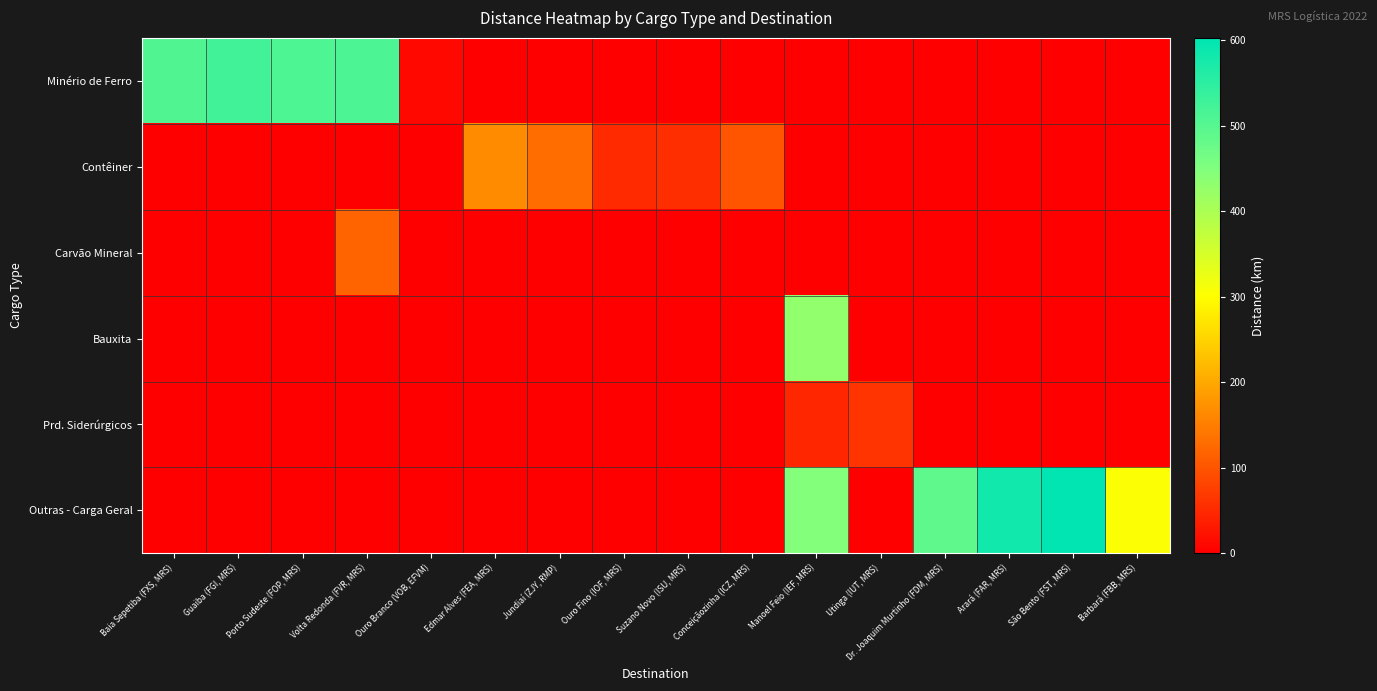

Reading right to left, list all the values displayed in this chart.

Minério de Ferro: Barbará (FBB, MRS)=0	São Bento (FST, MRS)=0	Arará (FAR, MRS)=0	Dr. Joaquim Murtinho (FDM, MRS)=0	Utinga (IUT, MRS)=0	Manoel Feio (IEF, MRS)=0	Conceiçãozinha (ICZ, MRS)=0	Suzano Novo (ISU, MRS)=0	Ouro Fino (IOF, MRS)=0	Jundiaí (ZJY, RMP)=0	Edmar Alves (FEA, MRS)=0	Ouro Branco (VOB, EFVM)=10	Volta Redonda (FVR, MRS)=512	Porto Sudeste (FOP, MRS)=509	Guaiba (FGI, MRS)=523	Baia Sepetiba (FXS, MRS)=508
Contêiner: Barbará (FBB, MRS)=0	São Bento (FST, MRS)=0	Arará (FAR, MRS)=0	Dr. Joaquim Murtinho (FDM, MRS)=0	Utinga (IUT, MRS)=0	Manoel Feio (IEF, MRS)=0	Conceiçãozinha (ICZ, MRS)=99	Suzano Novo (ISU, MRS)=56	Ouro Fino (IOF, MRS)=50	Jundiaí (ZJY, RMP)=129	Edmar Alves (FEA, MRS)=166	Ouro Branco (VOB, EFVM)=0	Volta Redonda (FVR, MRS)=0	Porto Sudeste (FOP, MRS)=0	Guaiba (FGI, MRS)=0	Baia Sepetiba (FXS, MRS)=0
Carvão Mineral: Barbará (FBB, MRS)=0	São Bento (FST, MRS)=0	Arará (FAR, MRS)=0	Dr. Joaquim Murtinho (FDM, MRS)=0	Utinga (IUT, MRS)=0	Manoel Feio (IEF, MRS)=0	Conceiçãozinha (ICZ, MRS)=0	Suzano Novo (ISU, MRS)=0	Ouro Fino (IOF, MRS)=0	Jundiaí (ZJY, RMP)=0	Edmar Alves (FEA, MRS)=0	Ouro Branco (VOB, EFVM)=0	Volta Redonda (FVR, MRS)=119	Porto Sudeste (FOP, MRS)=0	Guaiba (FGI, MRS)=0	Baia Sepetiba (FXS, MRS)=0
Bauxita: Barbará (FBB, MRS)=0	São Bento (FST, MRS)=0	Arará (FAR, MRS)=0	Dr. Joaquim Murtinho (FDM, MRS)=0	Utinga (IUT, MRS)=0	Manoel Feio (IEF, MRS)=430	Conceiçãozinha (ICZ, MRS)=0	Suzano Novo (ISU, MRS)=0	Ouro Fino (IOF, MRS)=0	Jundiaí (ZJY, RMP)=0	Edmar Alves (FEA, MRS)=0	Ouro Branco (VOB, EFVM)=0	Volta Redonda (FVR, MRS)=0	Porto Sudeste (FOP, MRS)=0	Guaiba (FGI, MRS)=0	Baia Sepetiba (FXS, MRS)=0
Prd. Siderúrgicos: Barbará (FBB, MRS)=0	São Bento (FST, MRS)=0	Arará (FAR, MRS)=0	Dr. Joaquim Murtinho (FDM, MRS)=0	Utinga (IUT, MRS)=62	Manoel Feio (IEF, MRS)=46	Conceiçãozinha (ICZ, MRS)=0	Suzano Novo (ISU, MRS)=0	Ouro Fino (IOF, MRS)=0	Jundiaí (ZJY, RMP)=0	Edmar Alves (FEA, MRS)=0	Ouro Branco (VOB, EFVM)=0	Volta Redonda (FVR, MRS)=0	Porto Sudeste (FOP, MRS)=0	Guaiba (FGI, MRS)=0	Baia Sepetiba (FXS, MRS)=0
Outras - Carga Geral: Barbará (FBB, MRS)=304	São Bento (FST, MRS)=603	Arará (FAR, MRS)=584	Dr. Joaquim Murtinho (FDM, MRS)=492	Utinga (IUT, MRS)=0	Manoel Feio (IEF, MRS)=446	Conceiçãozinha (ICZ, MRS)=0	Suzano Novo (ISU, MRS)=0	Ouro Fino (IOF, MRS)=0	Jundiaí (ZJY, RMP)=0	Edmar Alves (FEA, MRS)=0	Ouro Branco (VOB, EFVM)=0	Volta Redonda (FVR, MRS)=0	Porto Sudeste (FOP, MRS)=0	Guaiba (FGI, MRS)=0	Baia Sepetiba (FXS, MRS)=0